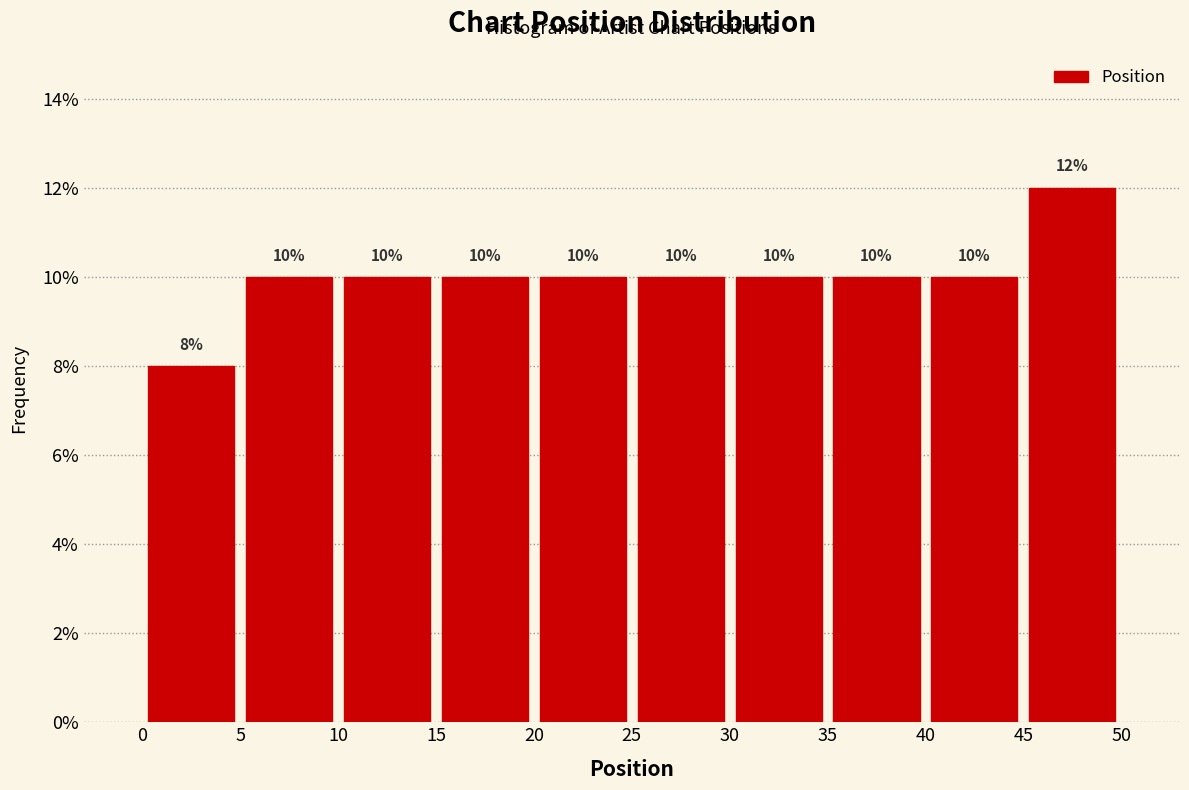

Reading left to right, transcribe this chart: for each bar, give the range it covers on the x-axis and its height.

0 to 5: 8
5 to 10: 10
10 to 15: 10
15 to 20: 10
20 to 25: 10
25 to 30: 10
30 to 35: 10
35 to 40: 10
40 to 45: 10
45 to 50: 12